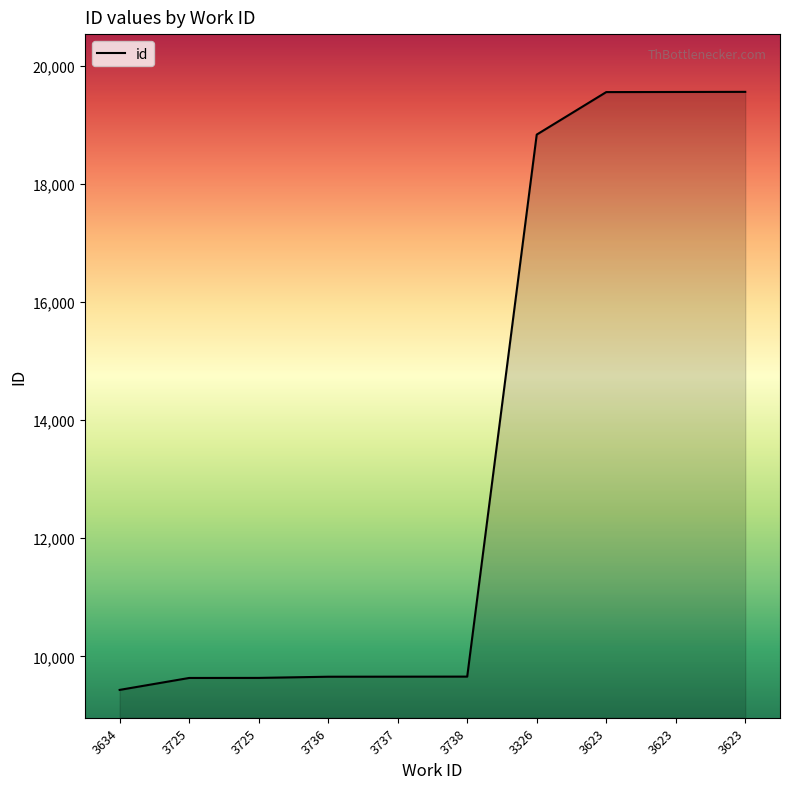

Is this an area chart (filled region under the line)?

Yes